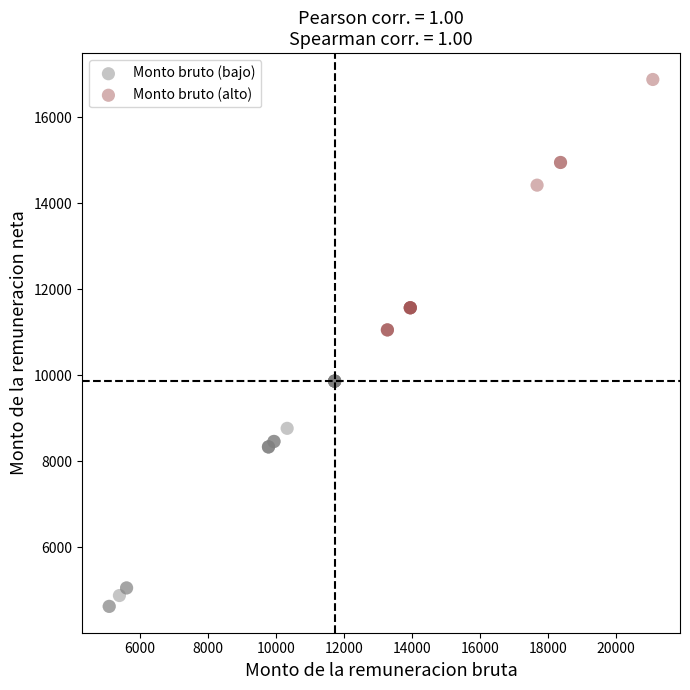

Which series has the largest Y range (max minus min)?

Monto bruto (alto)